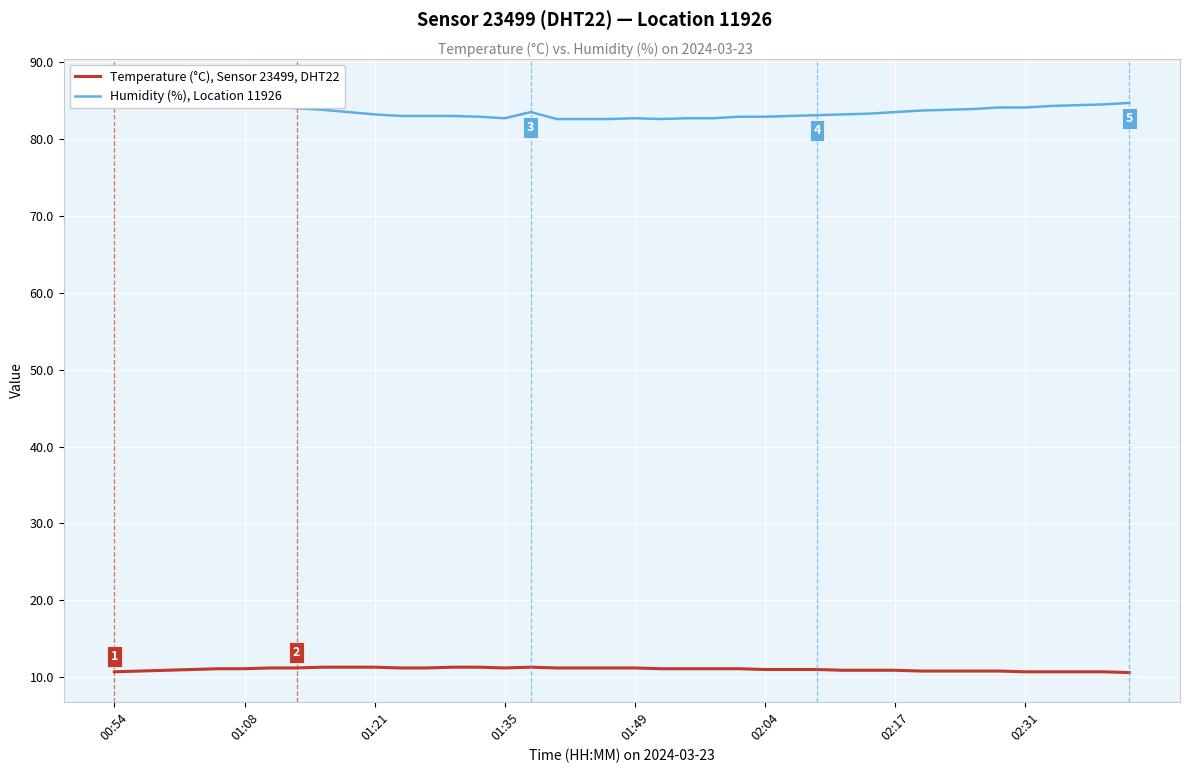

Which label corresponds to the largest value in the chart?

00:54